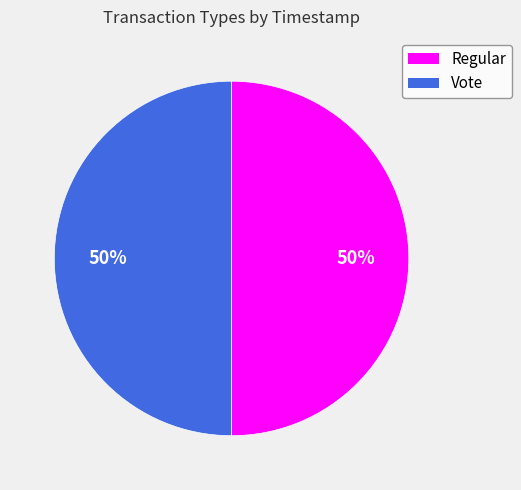

To the nearest percent, what portion does Vote represent?

50%